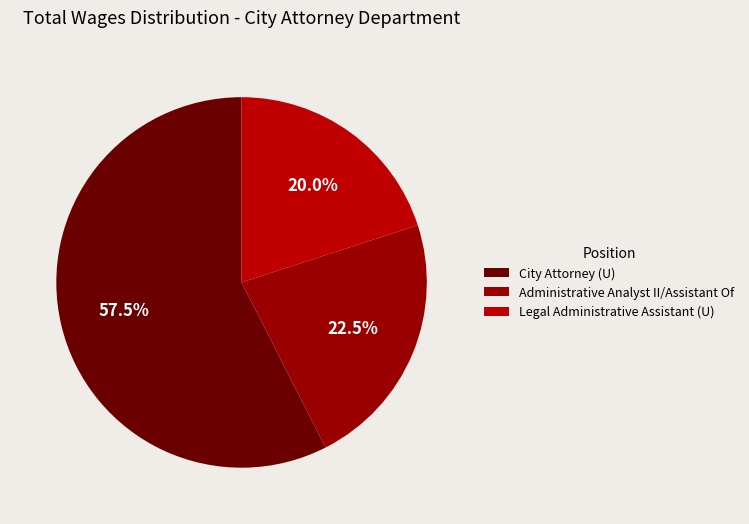

Which slice is the smallest?

Legal Administrative Assistant (U)